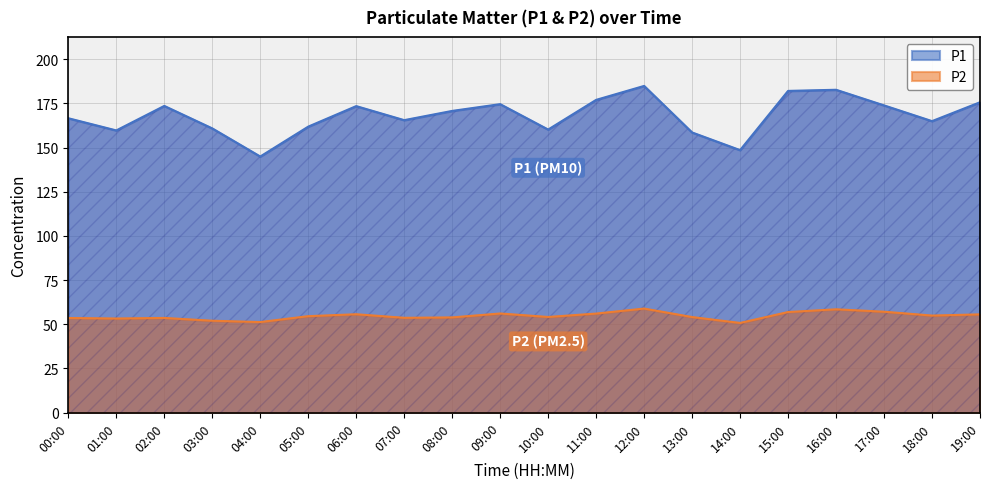

The P1 series shows 289.1 at 05:00. True or false?

False